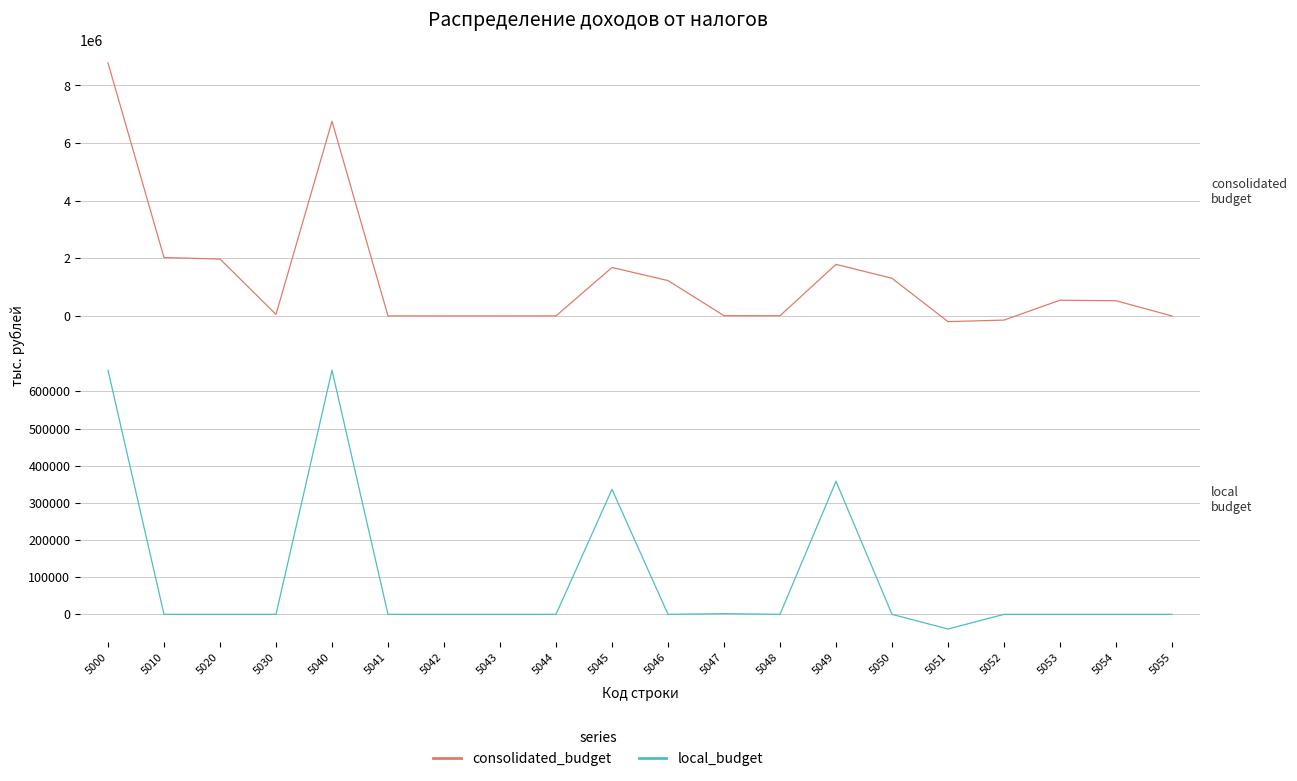

After their last crossing, which series has the higher values: consolidated_budget or local_budget?

consolidated_budget